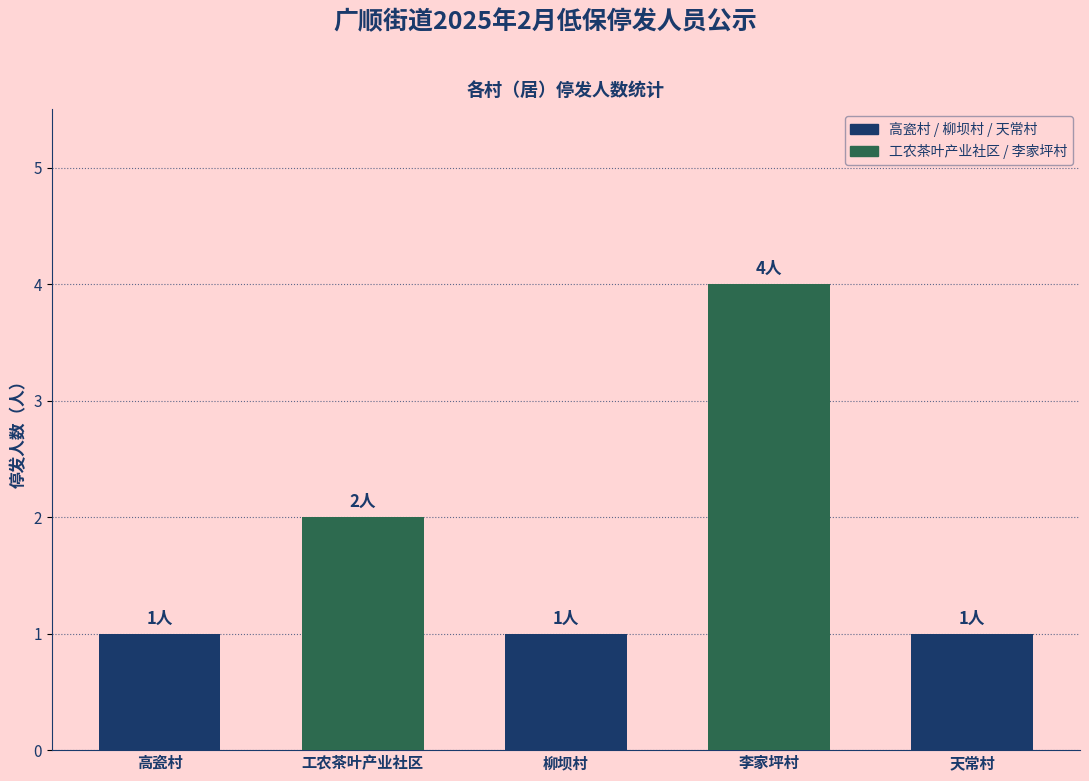

What is the ratio of the value at 李家坪村 to the value at 柳坝村?

4.0